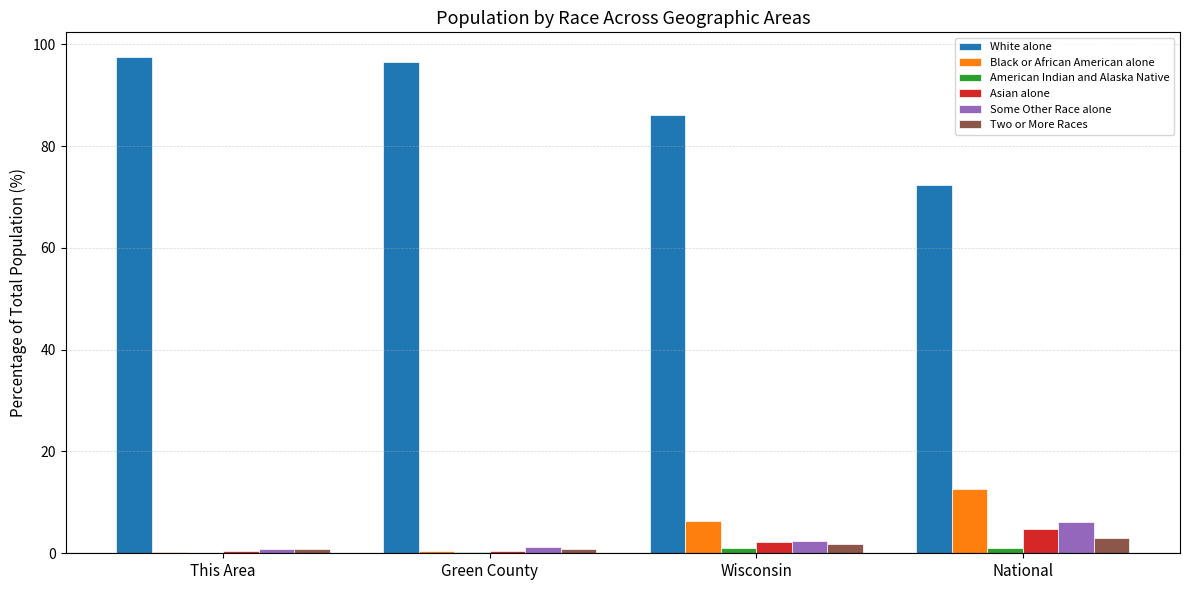

What is the sum of all Some Other Race alone values?

10.7